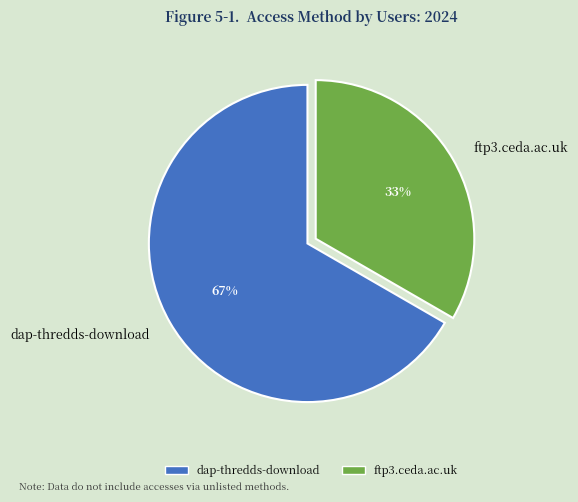

To the nearest percent, what is the combined percentage of ftp3.ceda.ac.uk and dap-thredds-download?

100%